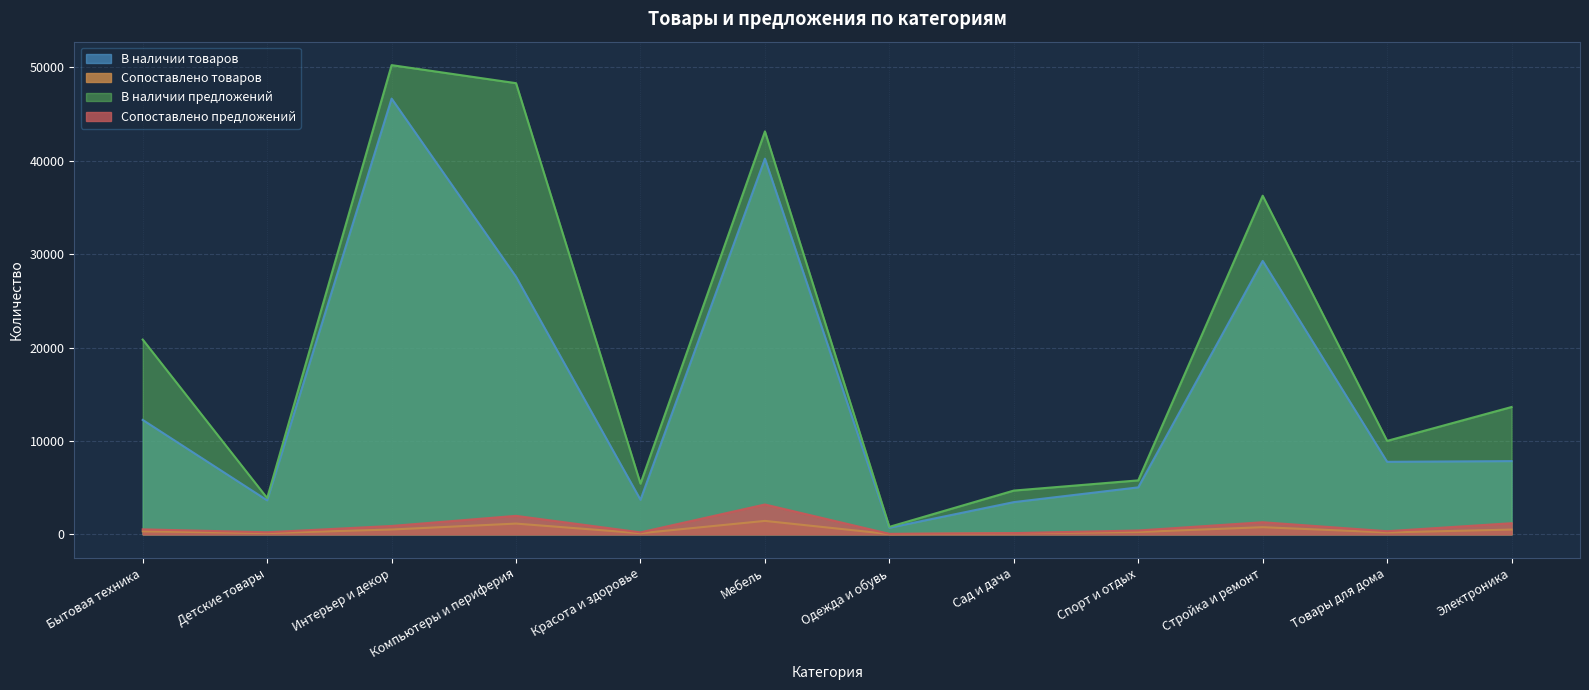

What is the sum of the В наличии товаров values at Сад и дача and Детские товары?

7084